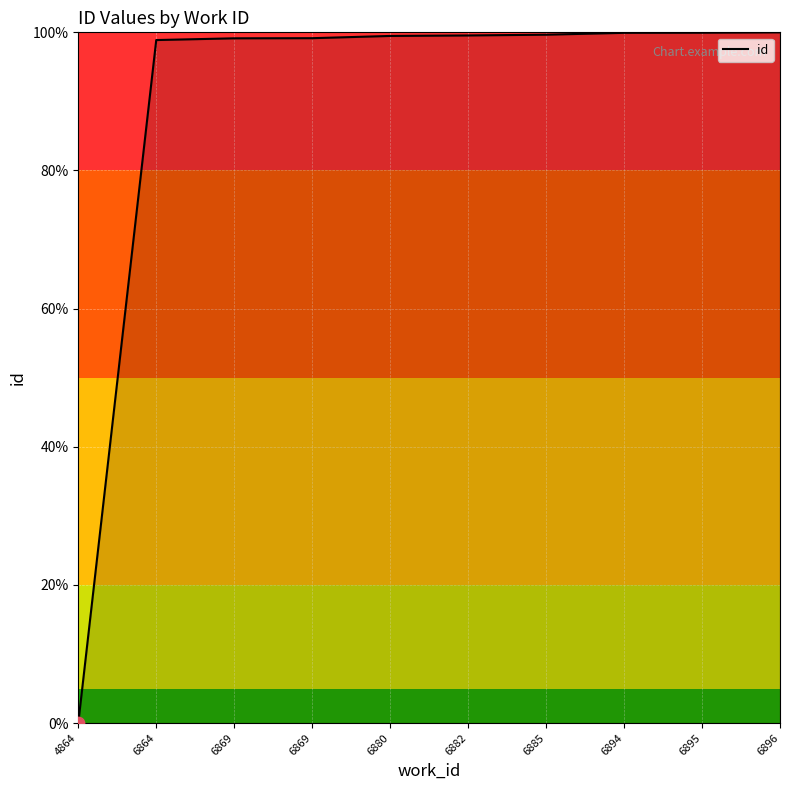

Which has a higher value, 6882 or 6895?

6895